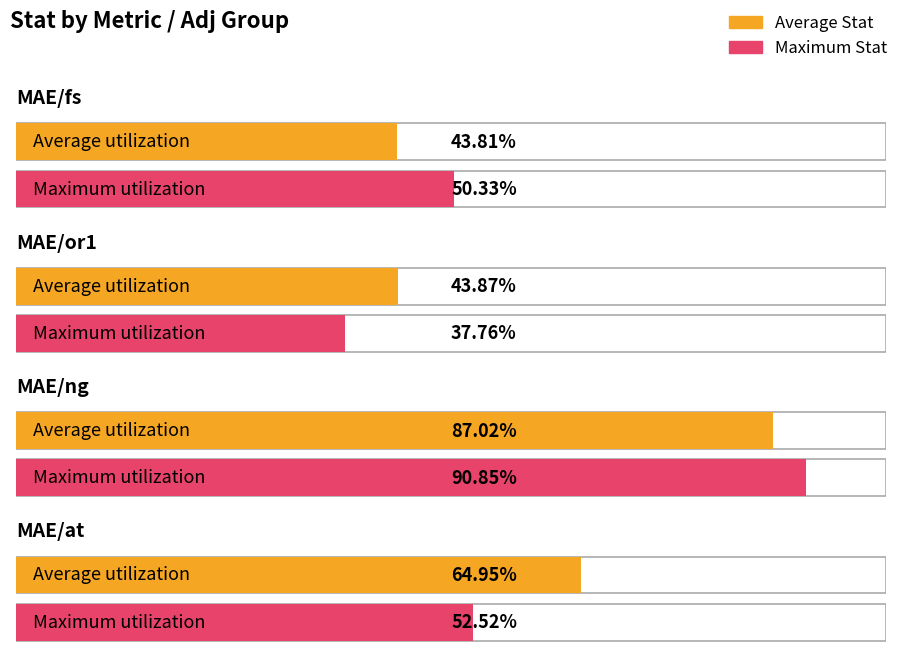

What position from the right is MAE/ng?

2